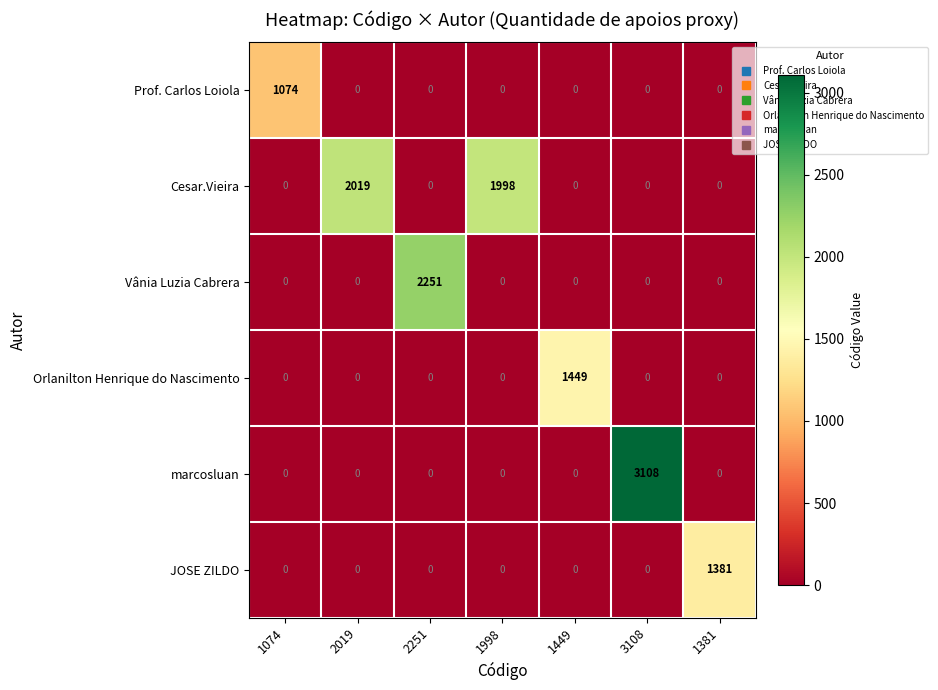

How many series are shown in this chart?

6